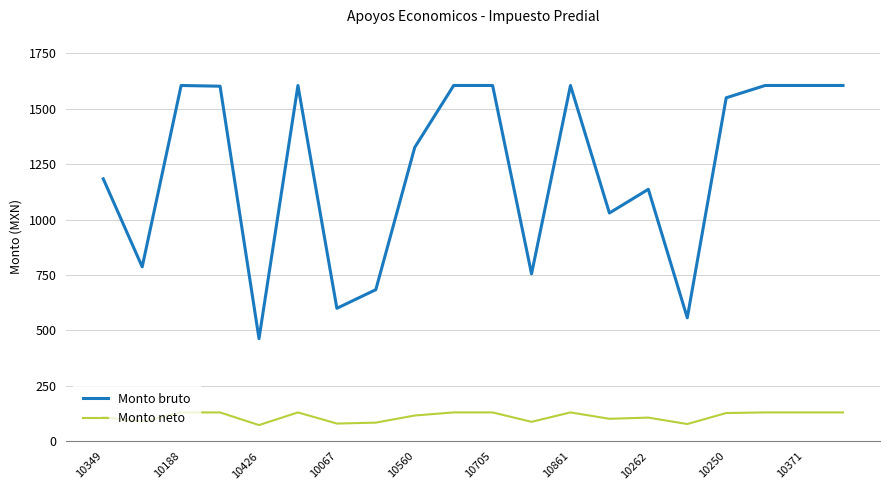

What is the greatest value displayed?

1605.3